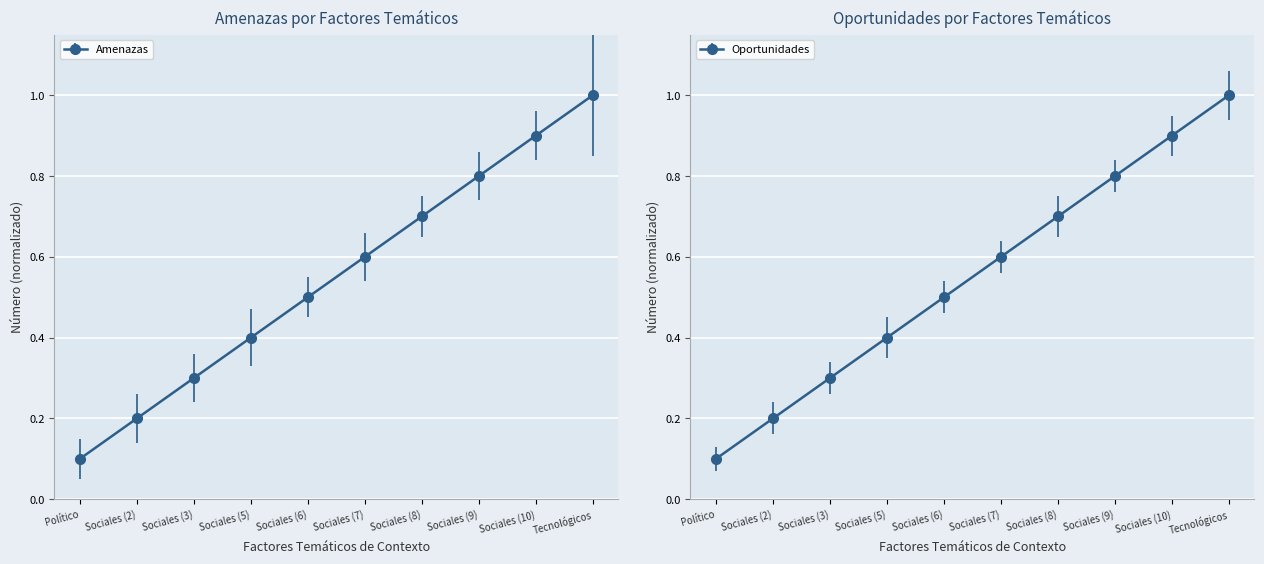

Which series has the widest spread of values?

Amenazas